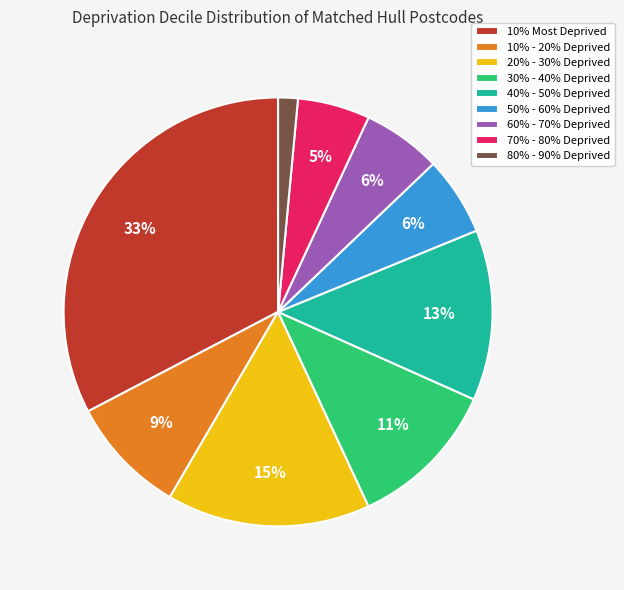

Which slice is the largest?

10% Most Deprived